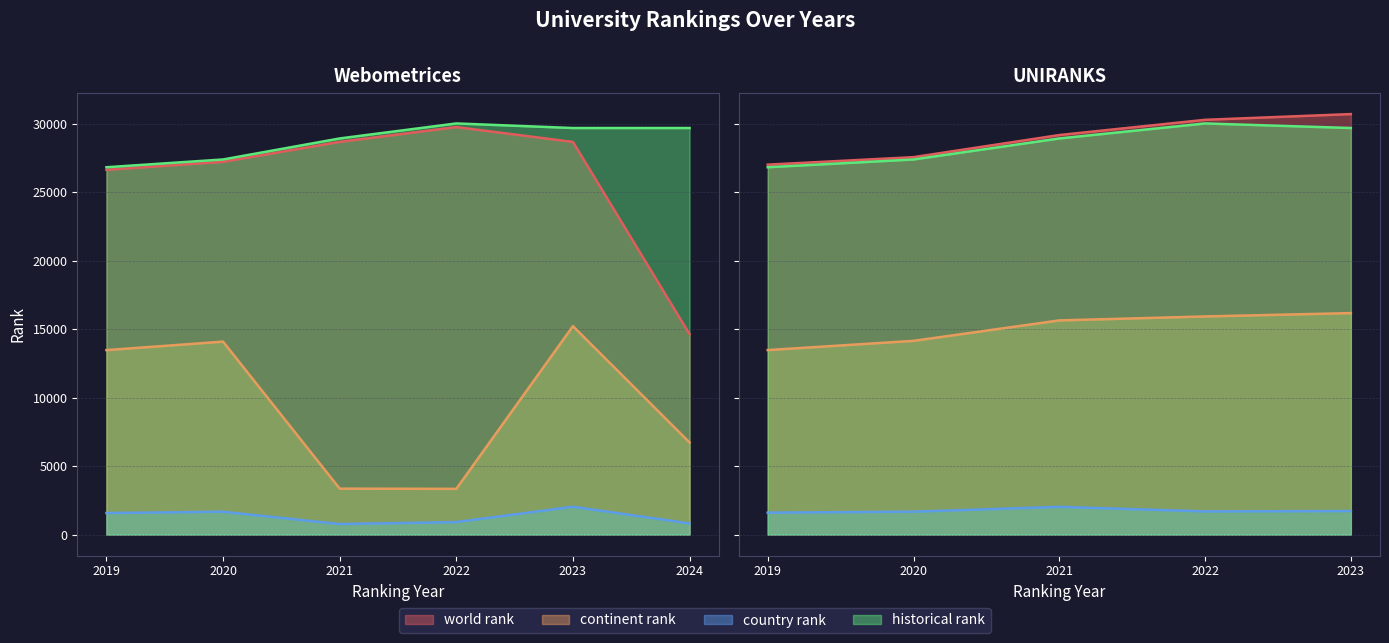

The value of world rank at 2023 is 41019. True or false?

False